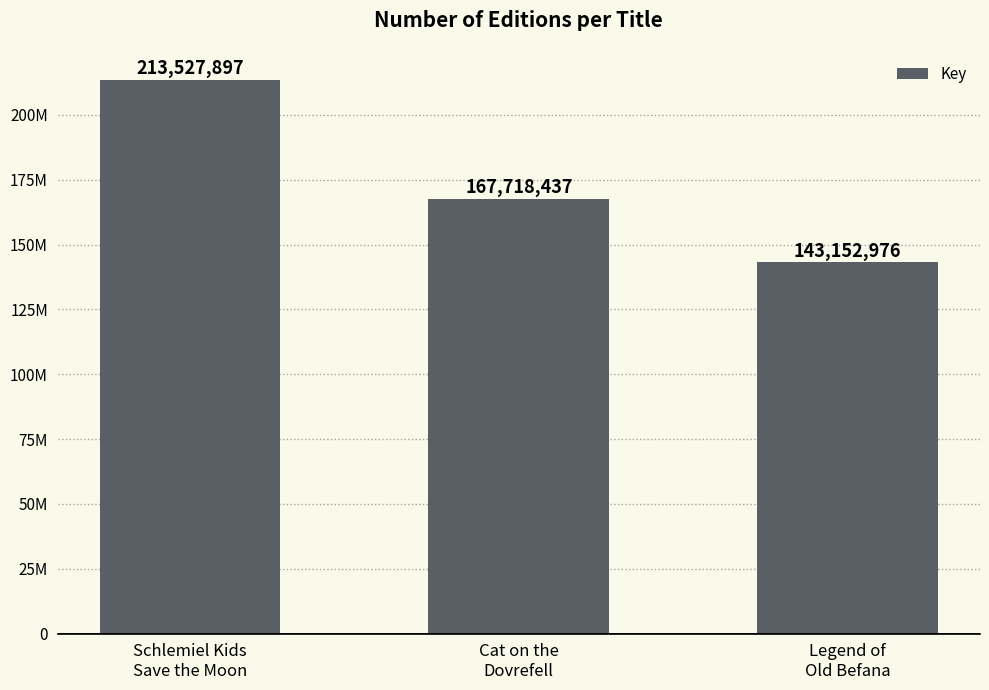

What position from the left is Cat on the
Dovrefell?

2